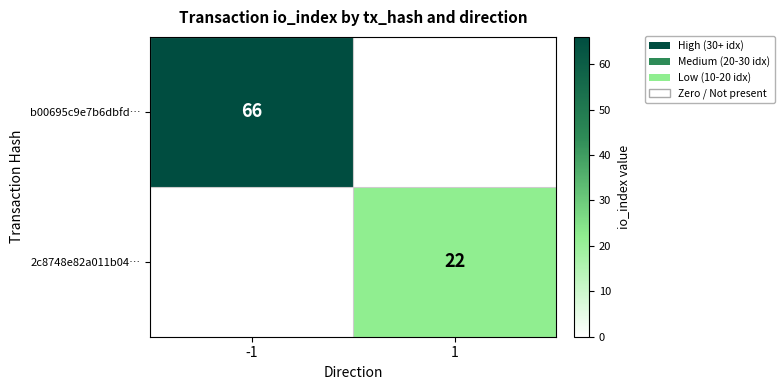

The 2c8748e82a011b04… series shows 11 at 1. True or false?

False